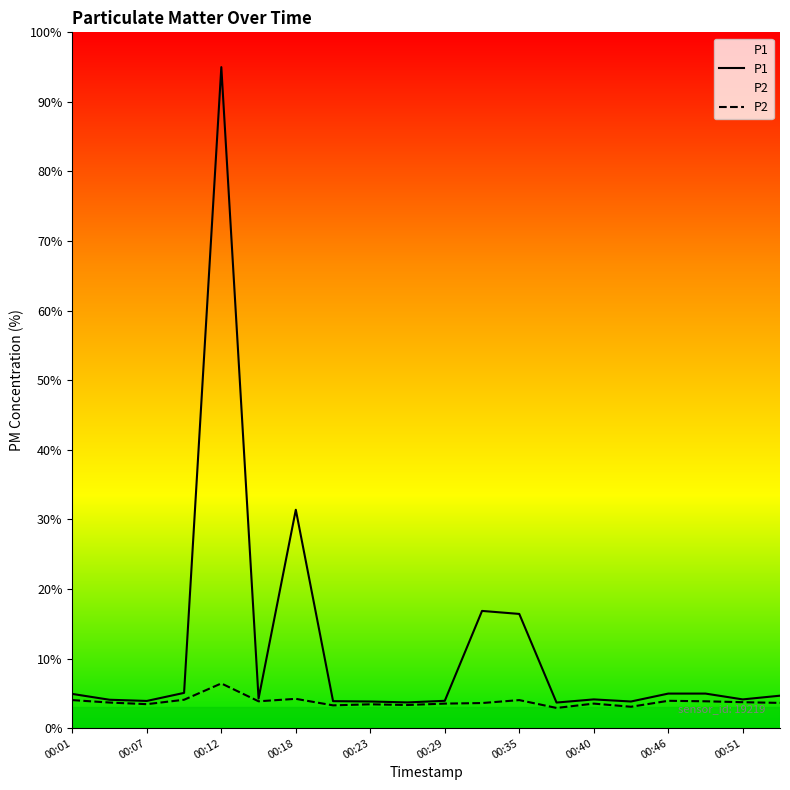

True or false: P2 and P1 intersect in this chart.

False